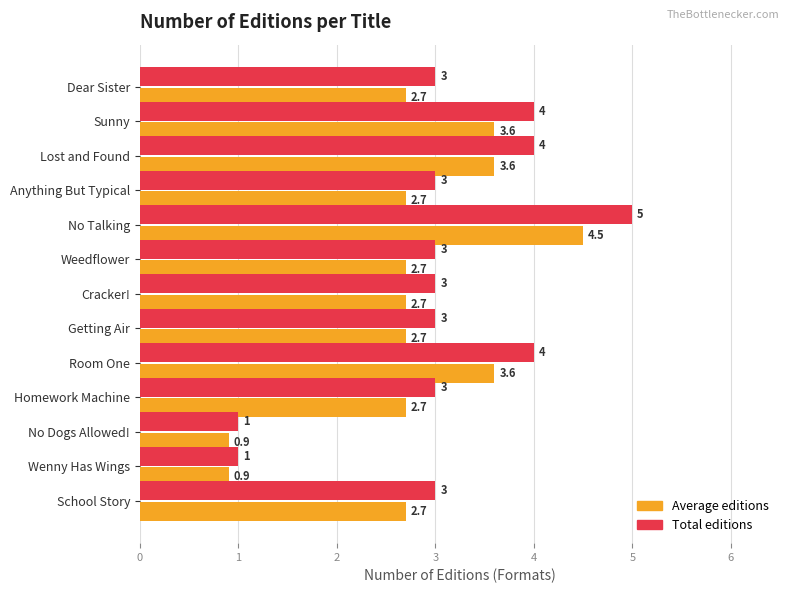

What is the difference between the second highest and second lowest values in the Total editions series?

3.0